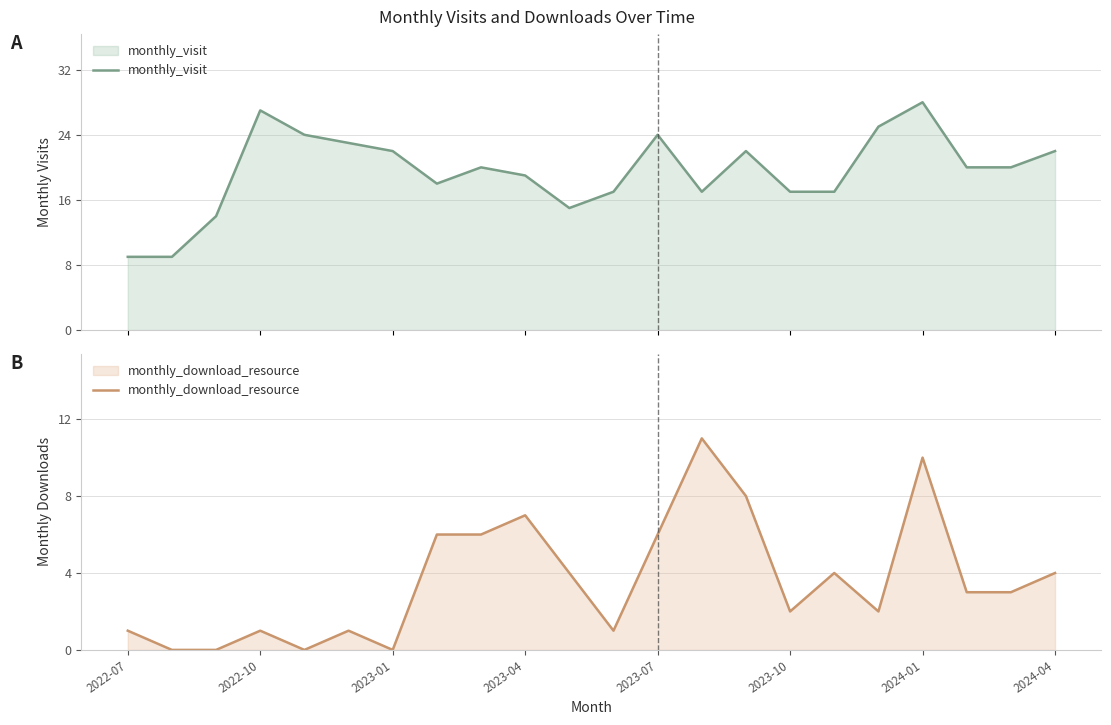

Does the chart display data point markers on the line(s)?

No